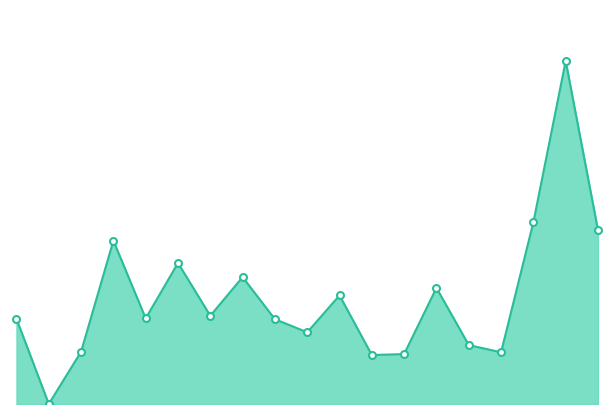

What is the label of the 6th point from the right?

KCA